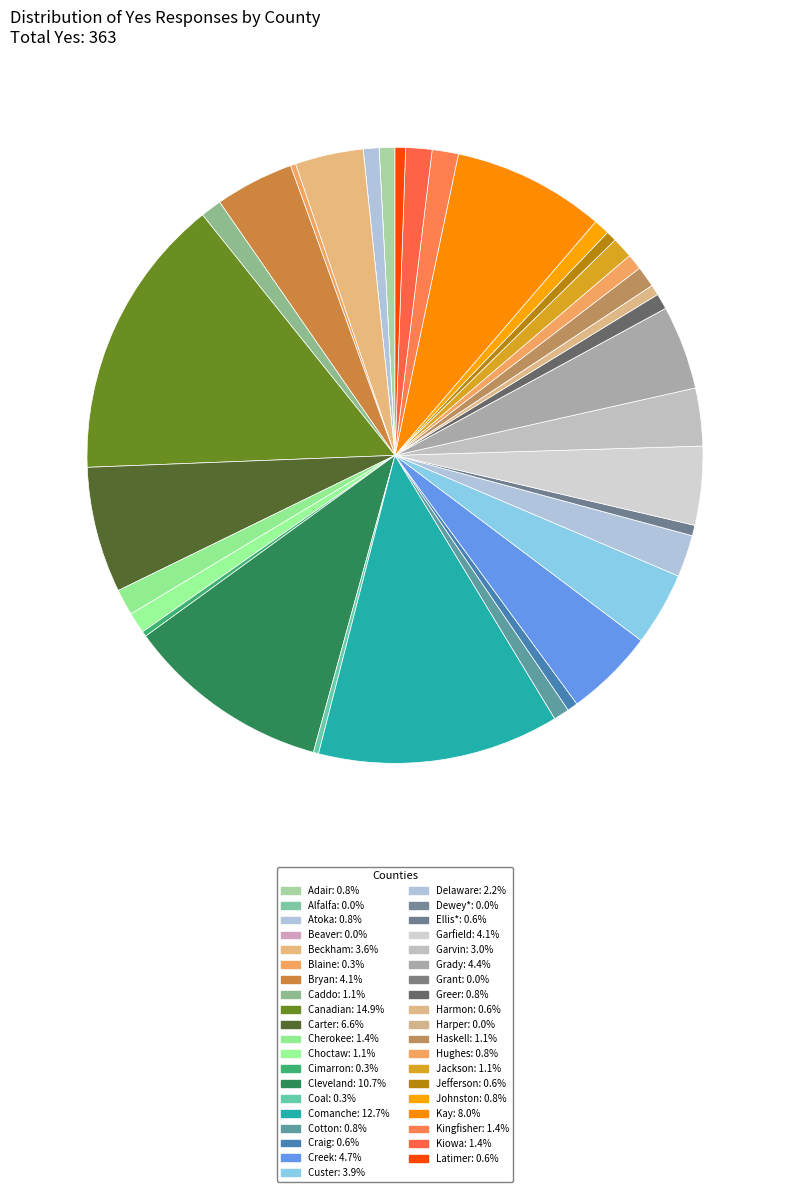

How many slices are in this pie chart?

39